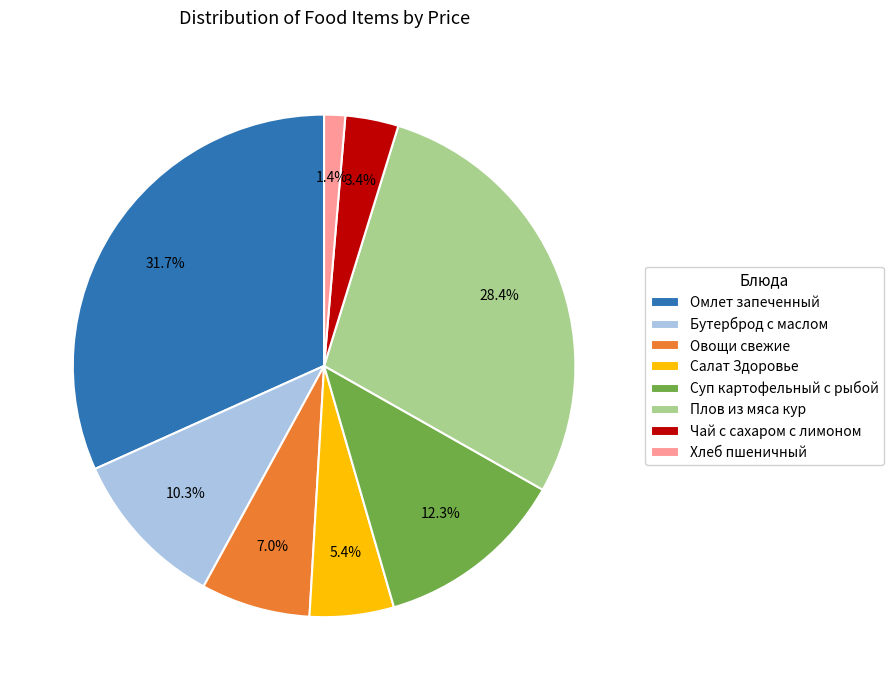

Do Хлеб пшеничный and Чай с сахаром с лимоном together represent more than half of the pie?

No